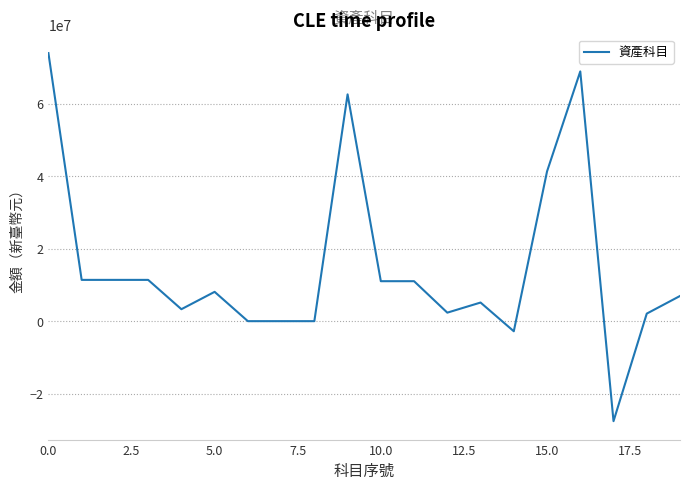

What is the minimum value shown in the chart?

-27595108